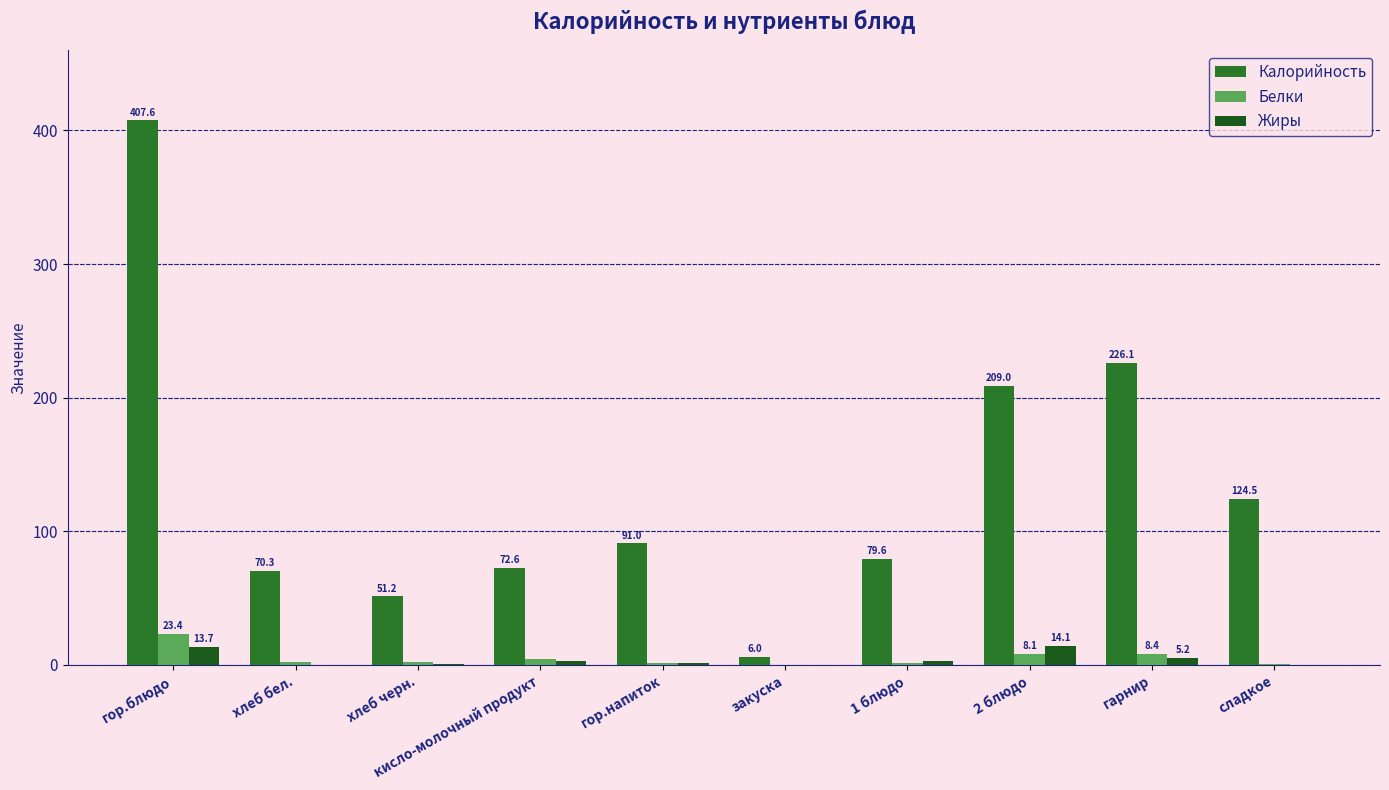

What is the average value of the Жиры series?

4.2